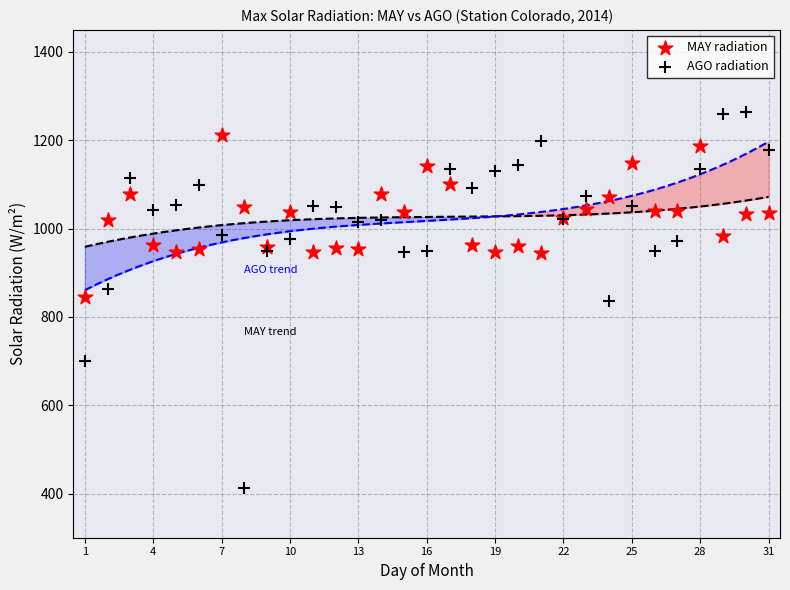

Which series contains the highest Y value?

AGO radiation